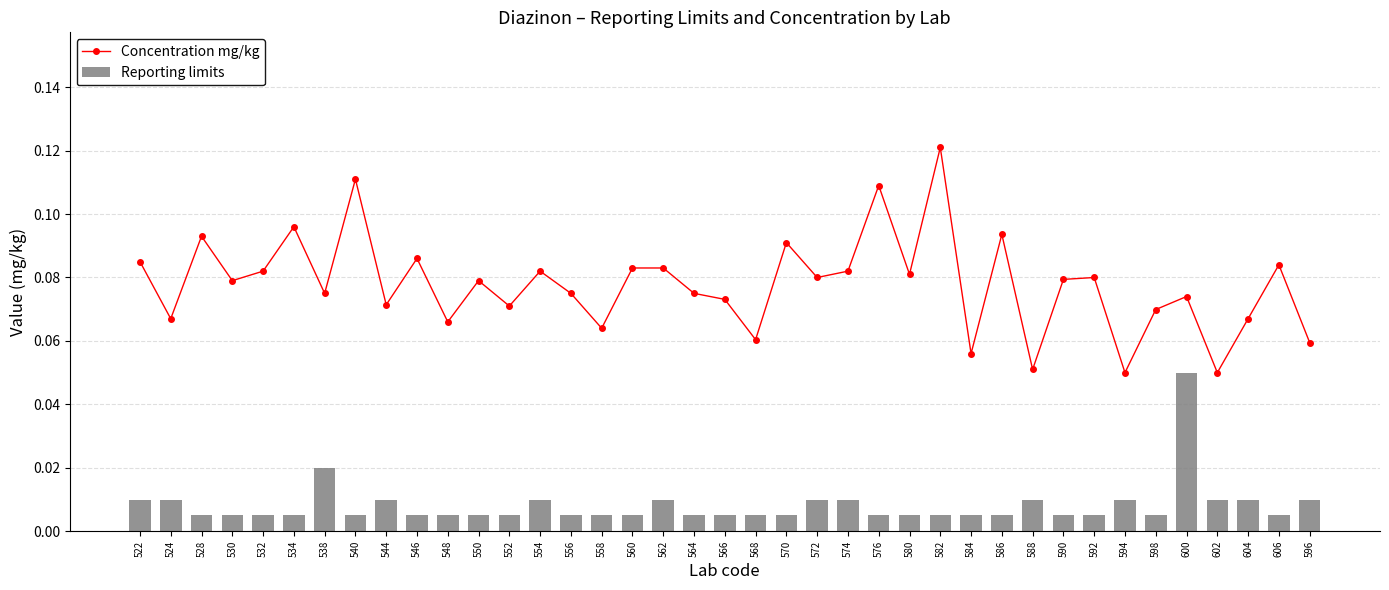

What is the maximum value for Concentration mg/kg?

0.1